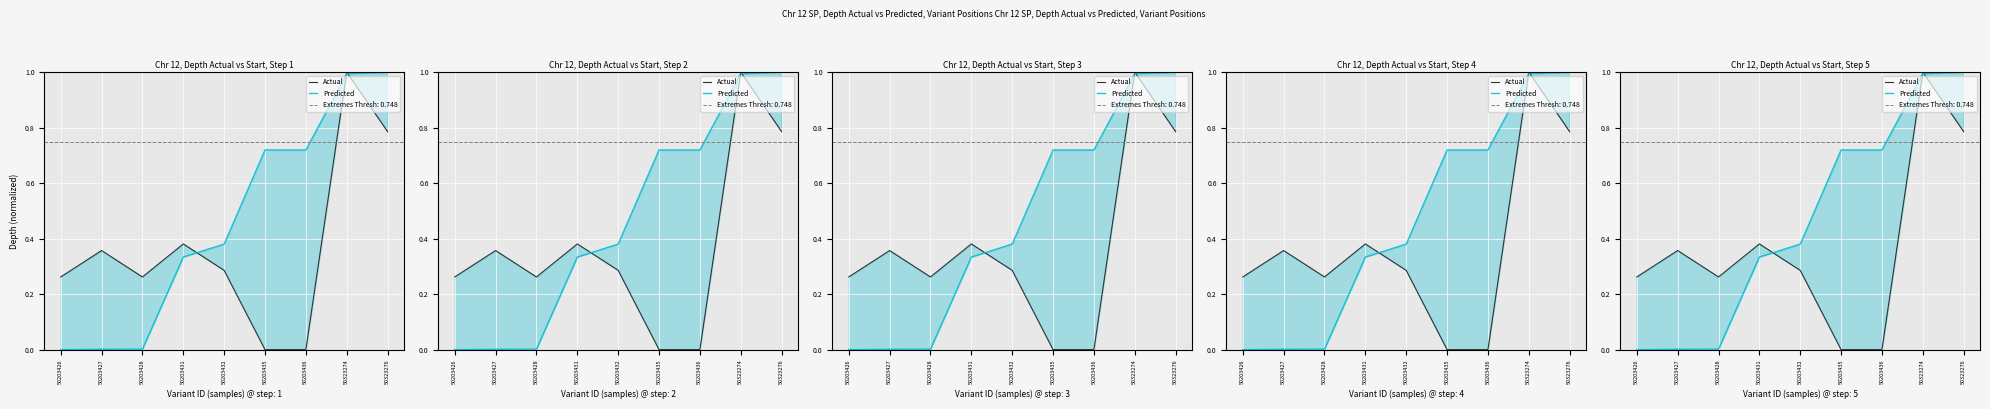

What are all the series names shown in the legend?

Actual, Predicted